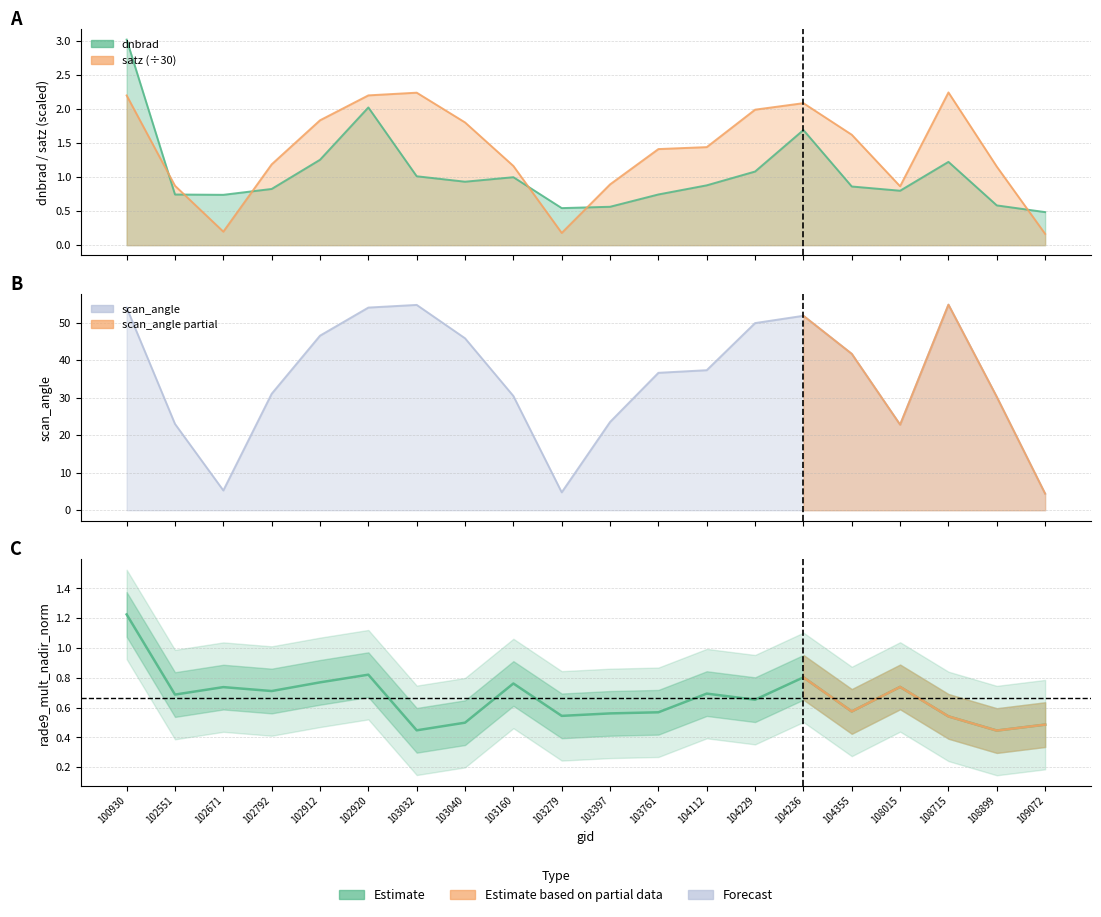

What is the difference between the dnbrad values at 102792 and 109072?

0.3